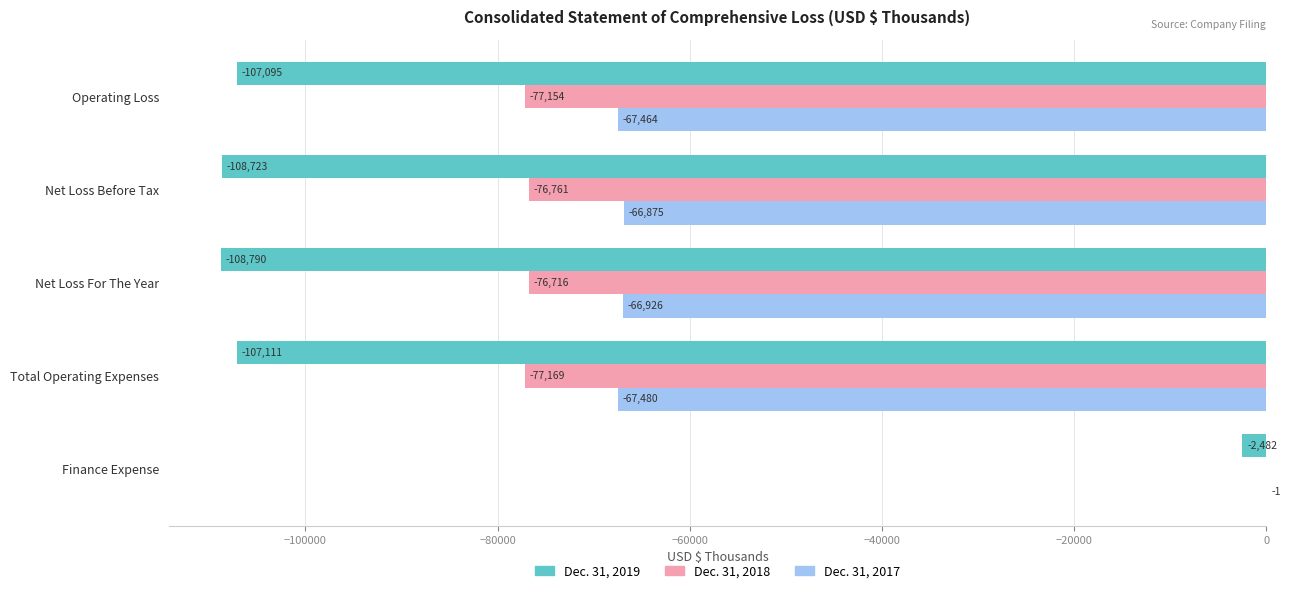

Read the Dec. 31, 2018 value at Total Operating Expenses, to the nearest 50.

-77150